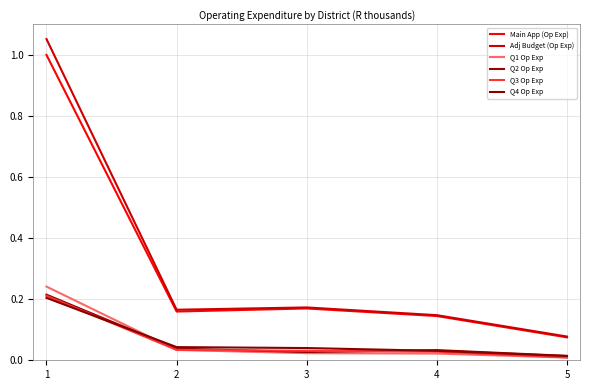

Does the chart display data point markers on the line(s)?

No